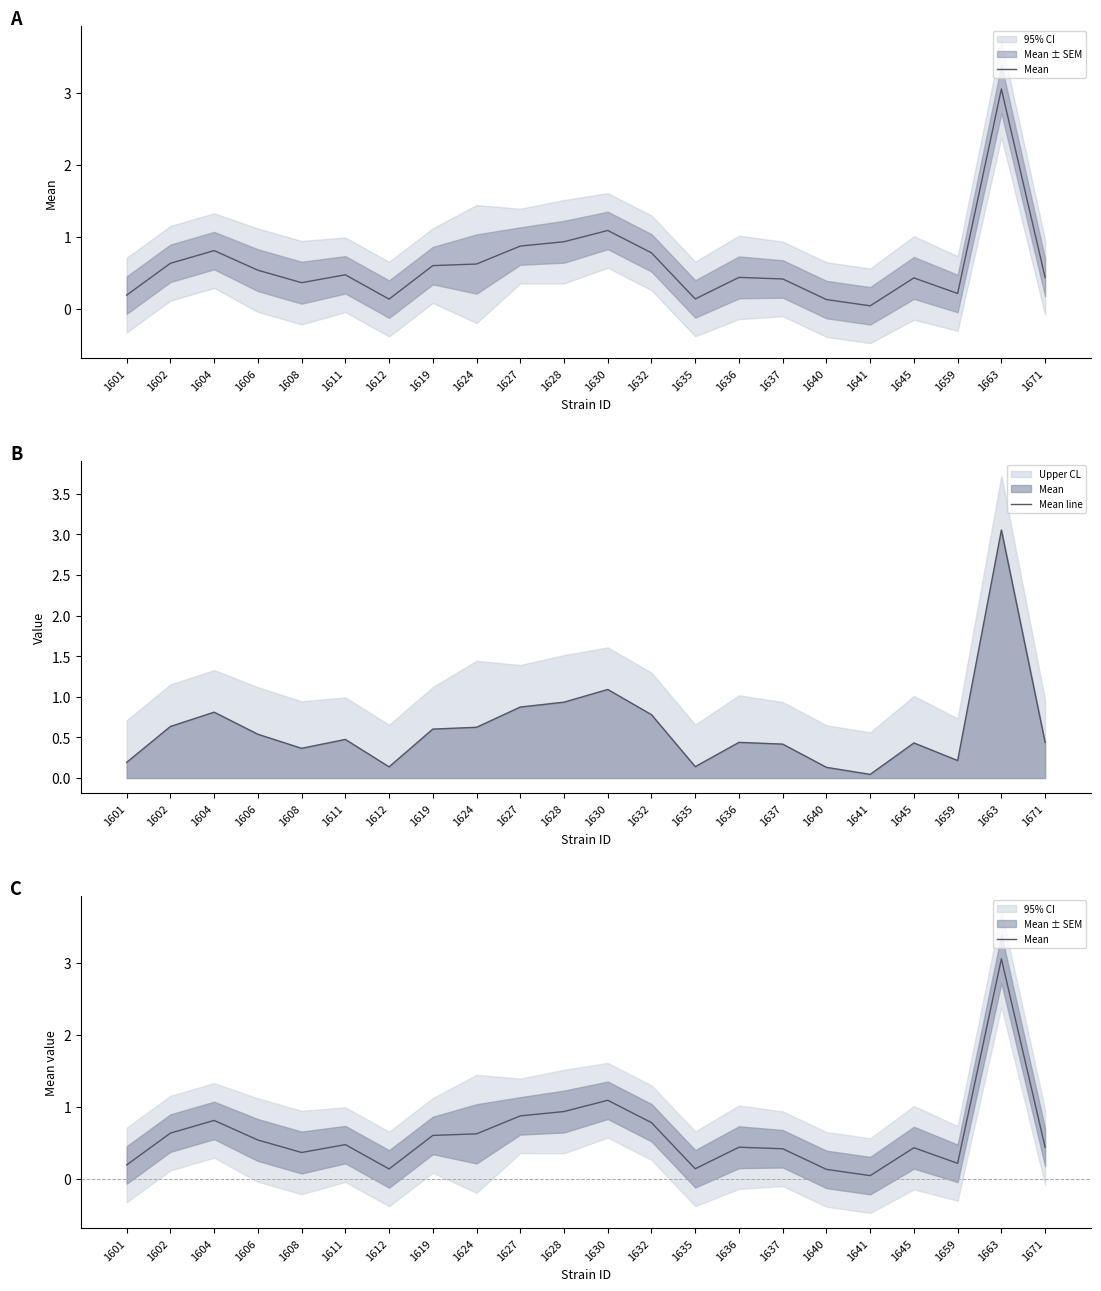

True or false: Mean line and Mean cross at least once.

False